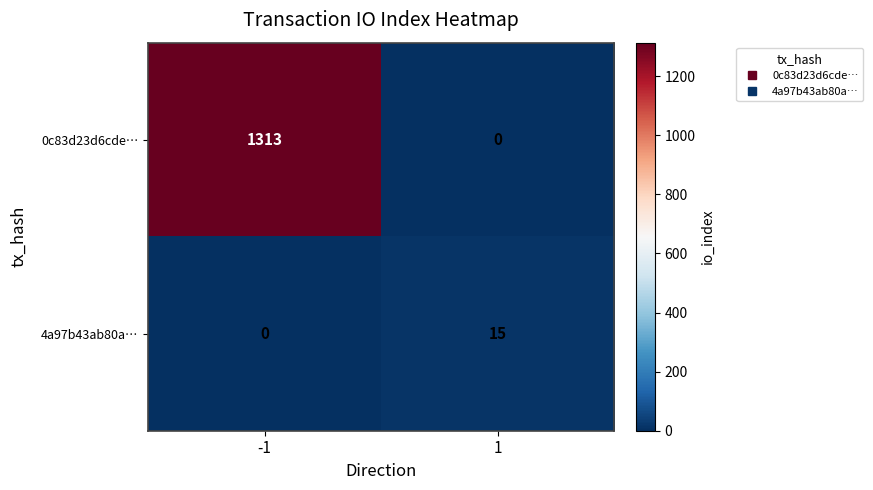

Reading right to left, what are all the values shown in this chart?

0c83d23d6cde…: 0	1313
4a97b43ab80a…: 15	0